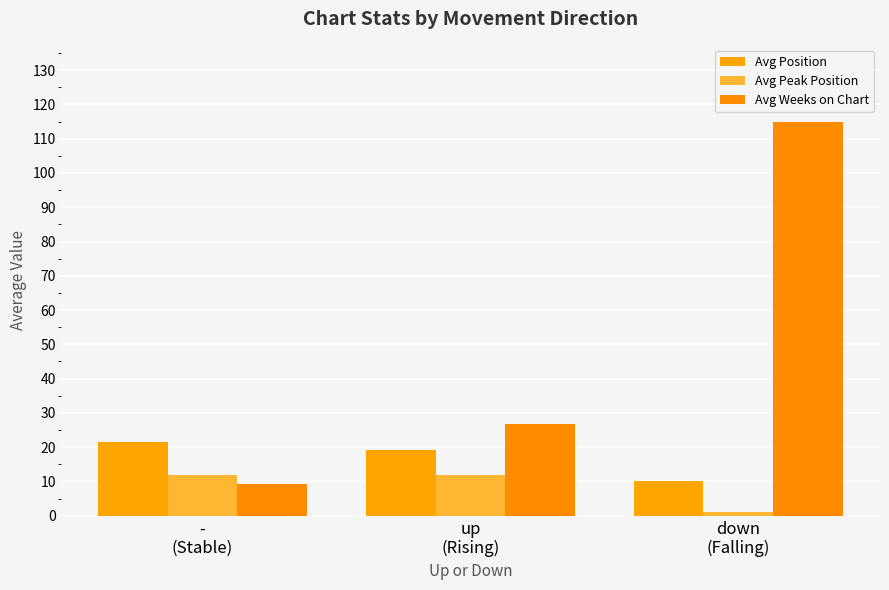

List the series in order of their overall mean, lowest first.

Avg Peak Position, Avg Position, Avg Weeks on Chart